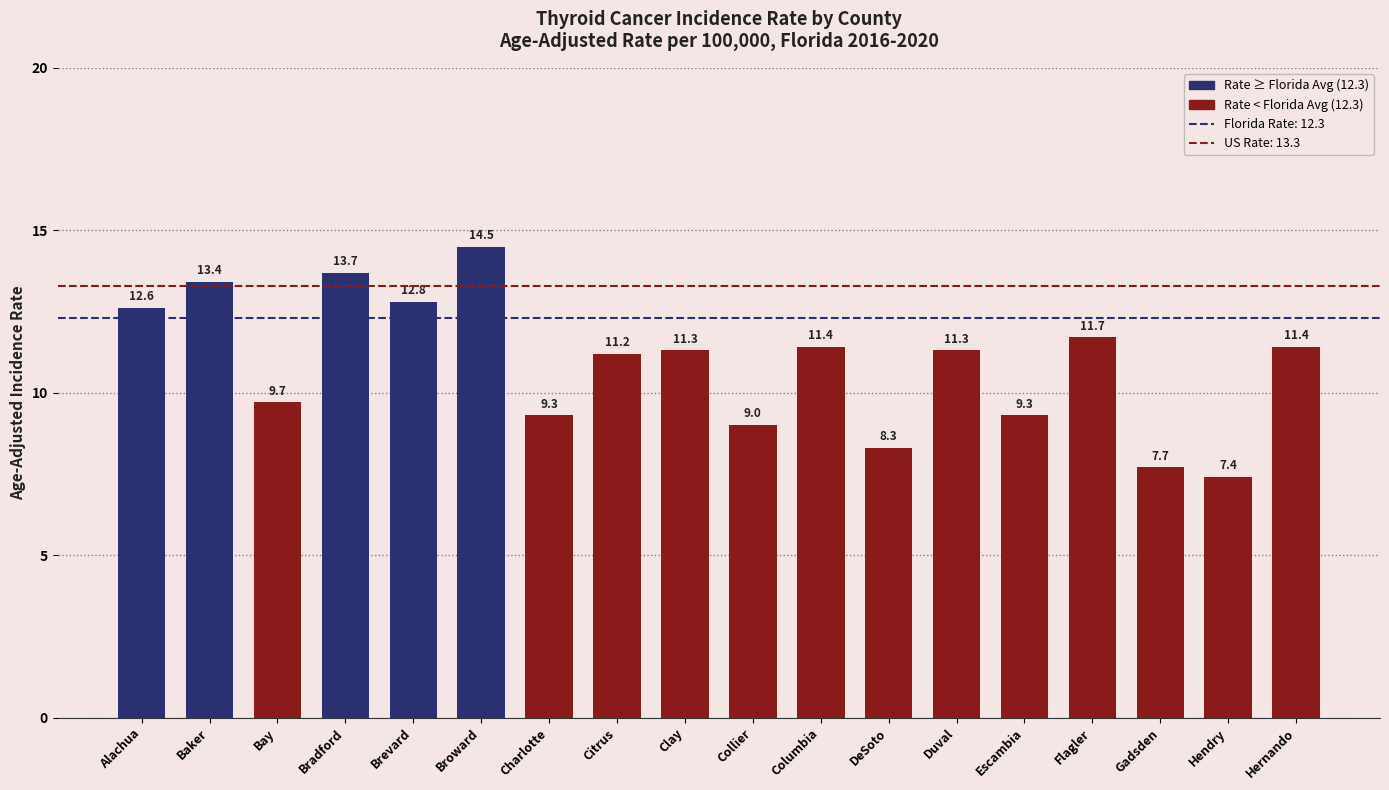

Reading right to left, list all the values displayed in this chart.

11.4	7.4	7.7	11.7	9.3	11.3	8.3	11.4	9.0	11.3	11.2	9.3	14.5	12.8	13.7	9.7	13.4	12.6